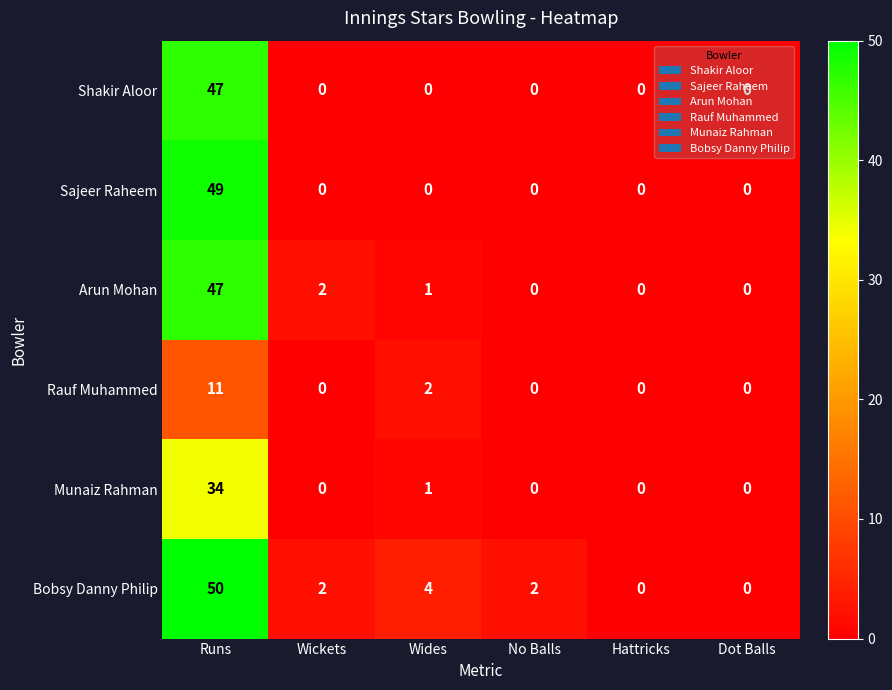

Which series has the largest total across all categories?

Bobsy Danny Philip